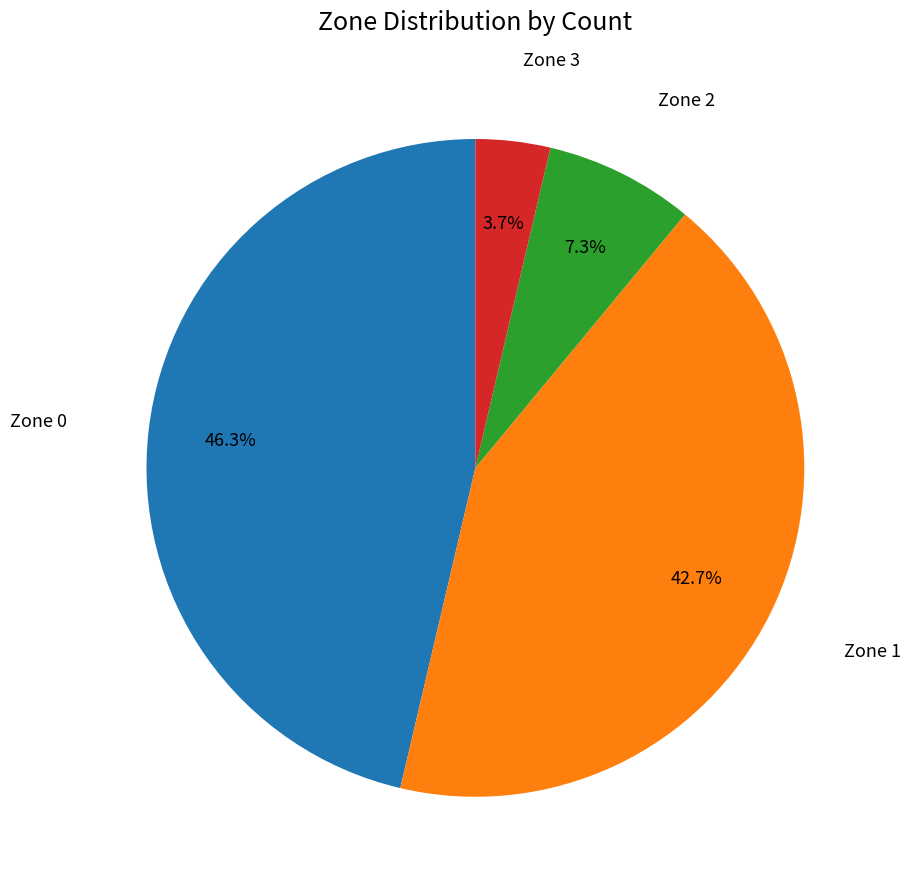

Does any single category account for the majority?

No